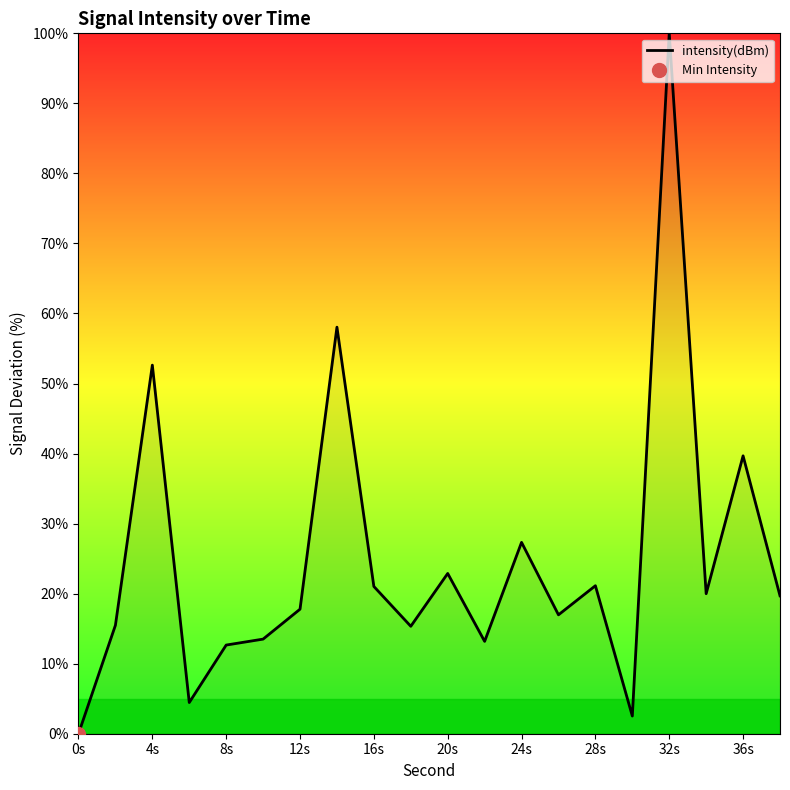

How many lines are shown in the chart?

1